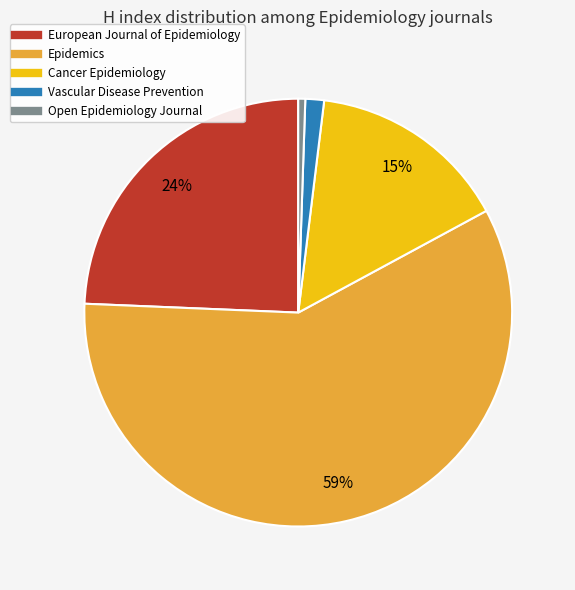

What percentage is the European Journal of Epidemiology slice, to the nearest percent?

24%